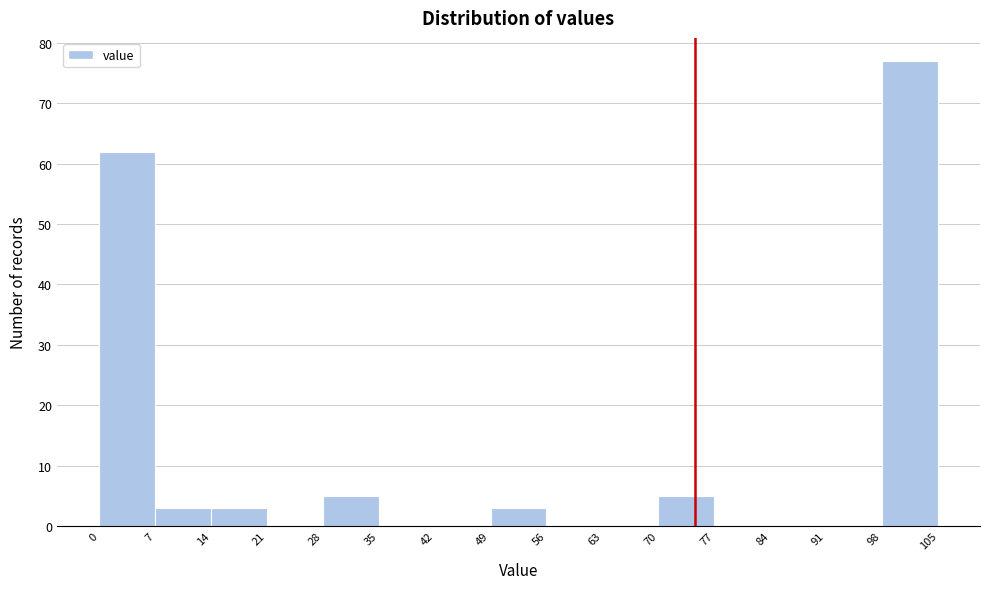

How tall is the bar that spans 14 to 21 on the x-axis? The values are not printed on the chart, so give them approximately, as read against the axis.

3